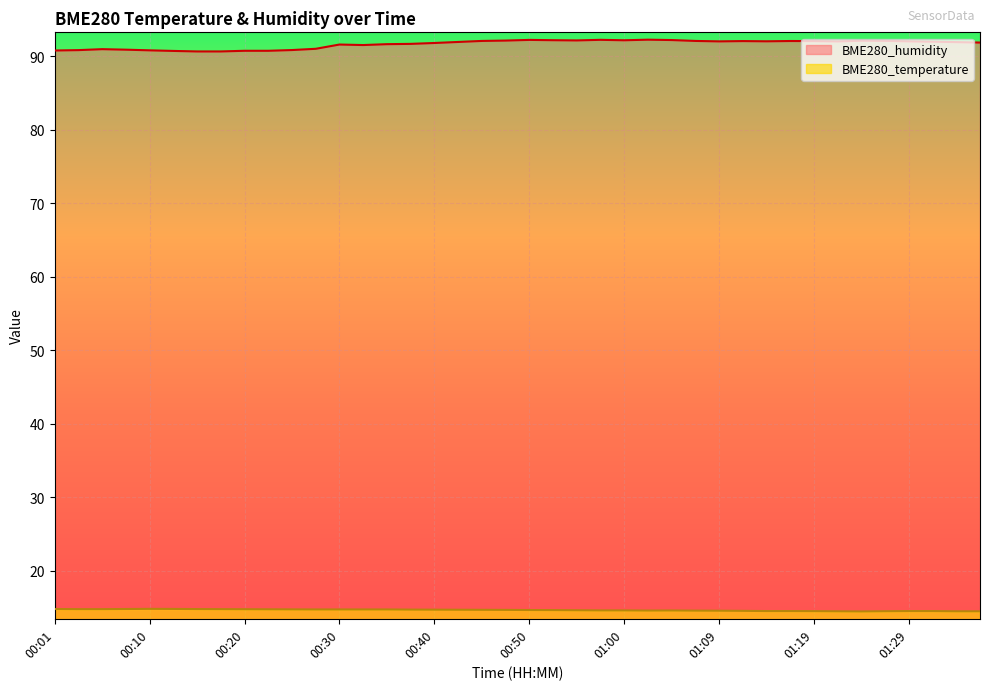

Which has a higher value, 00:18 or 01:19?

00:18